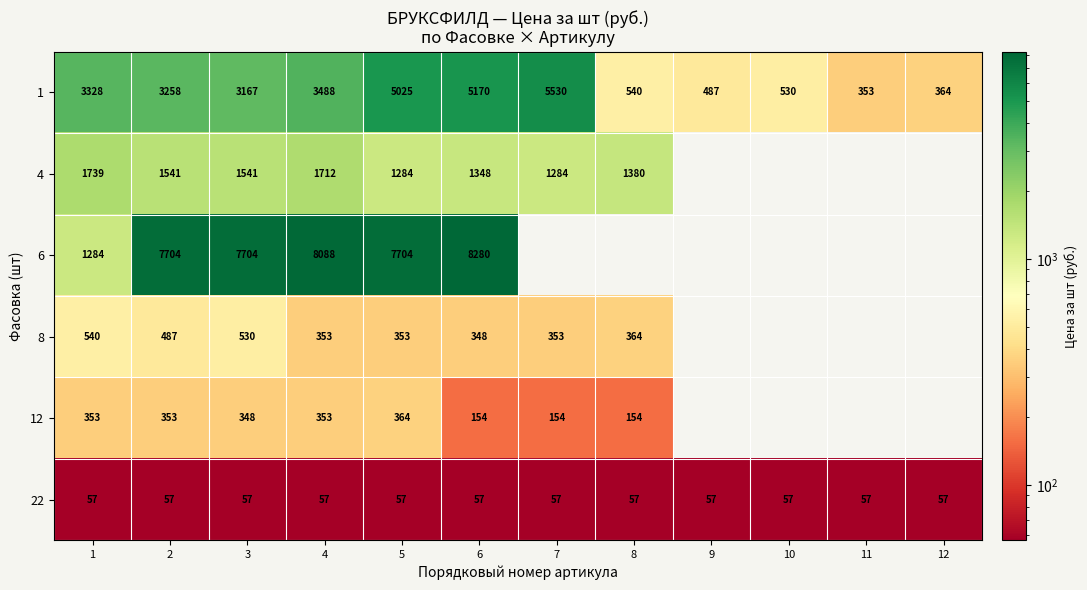

What is the difference between the second highest and minimum values in the 1 series?

4817